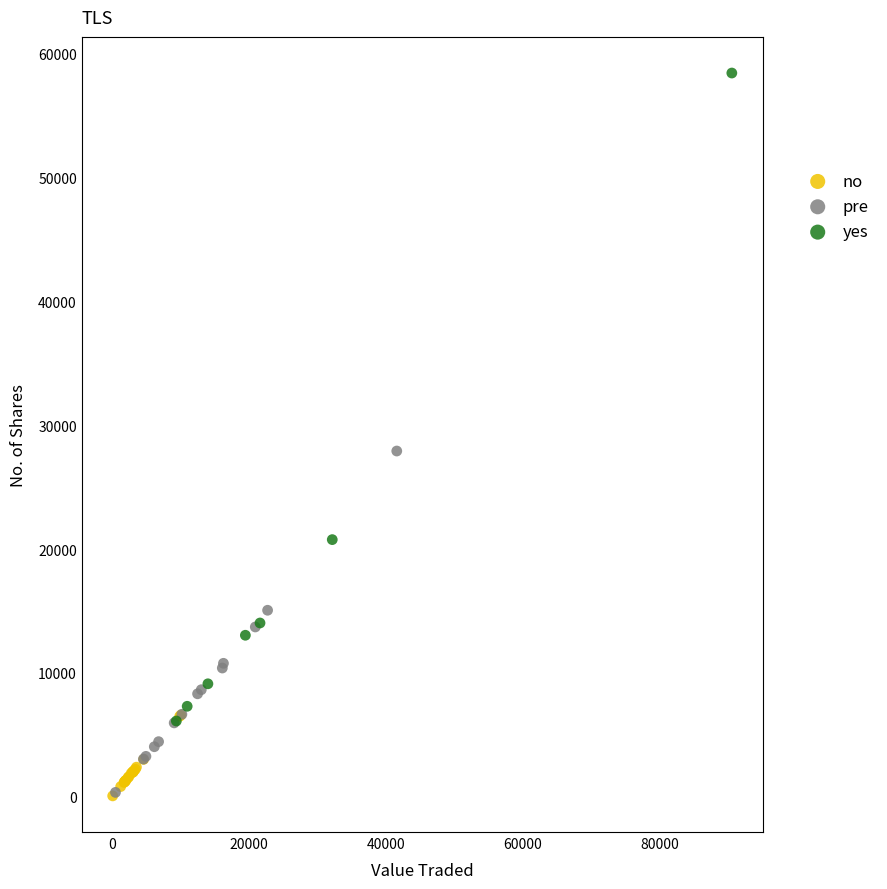

Which series reaches the maximum Y coordinate?

yes